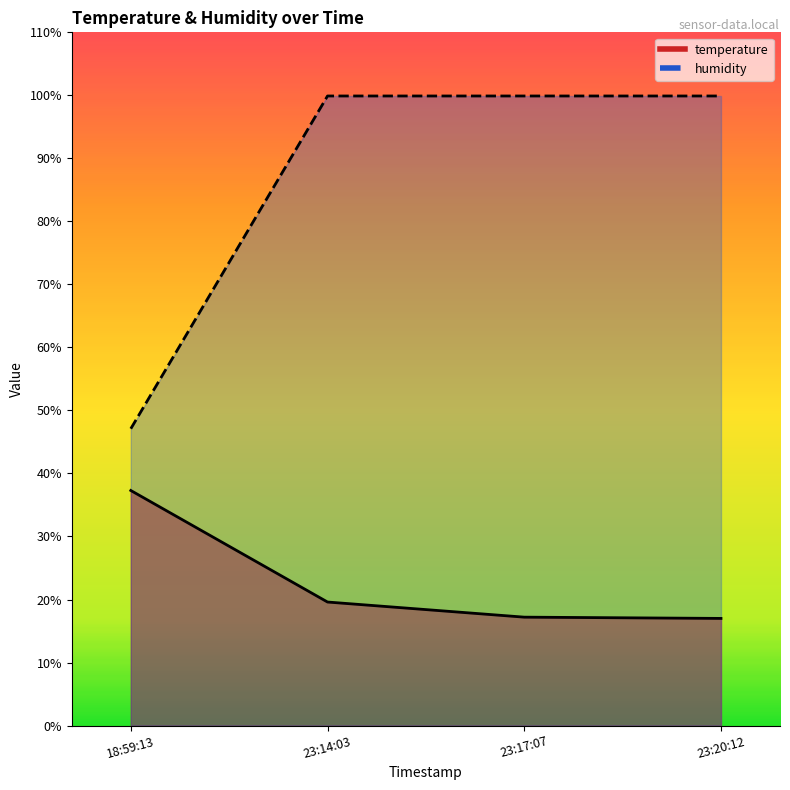

Rank the series by their maximum value, from highest to lowest.

humidity, temperature